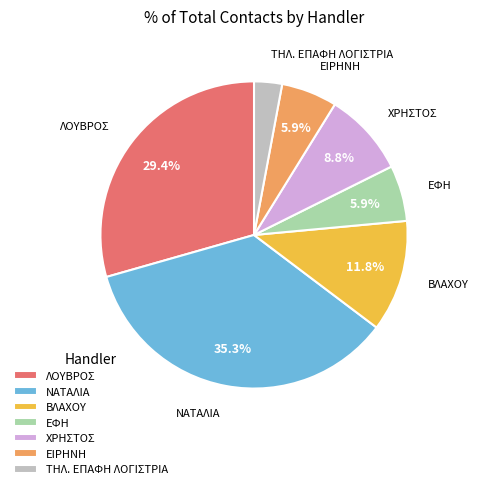

Is there a majority slice in this chart?

No